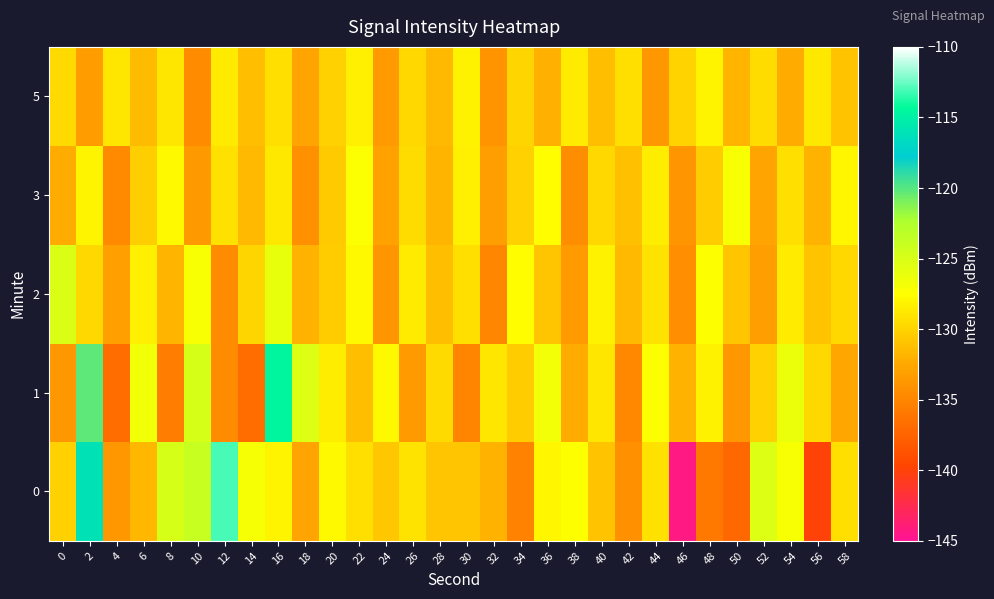

Rank the series at 34 from highest to lowest value.

2, 5, 3, 1, 0